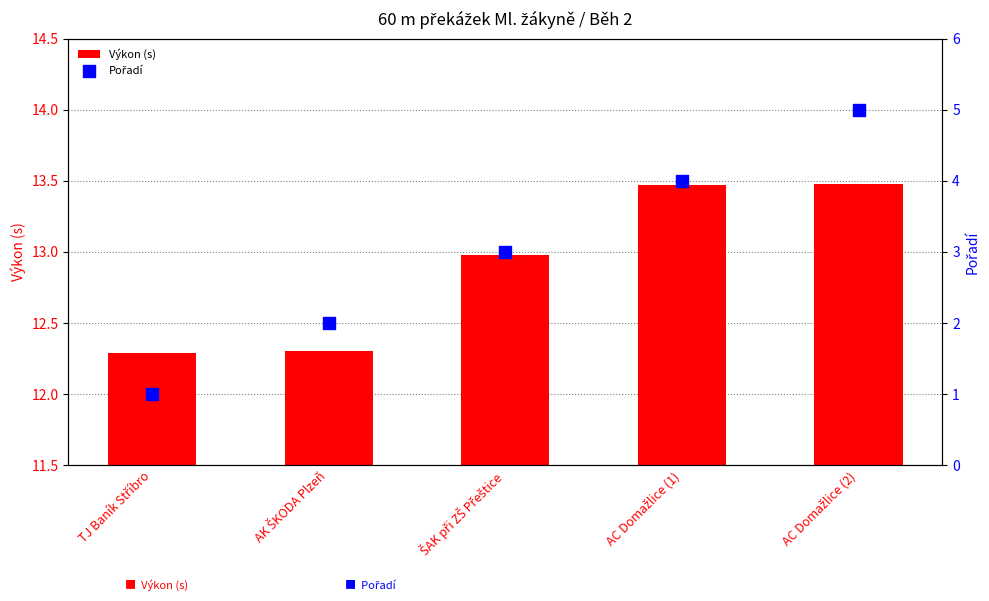

Which series has the largest Y range (max minus min)?

Pořadí